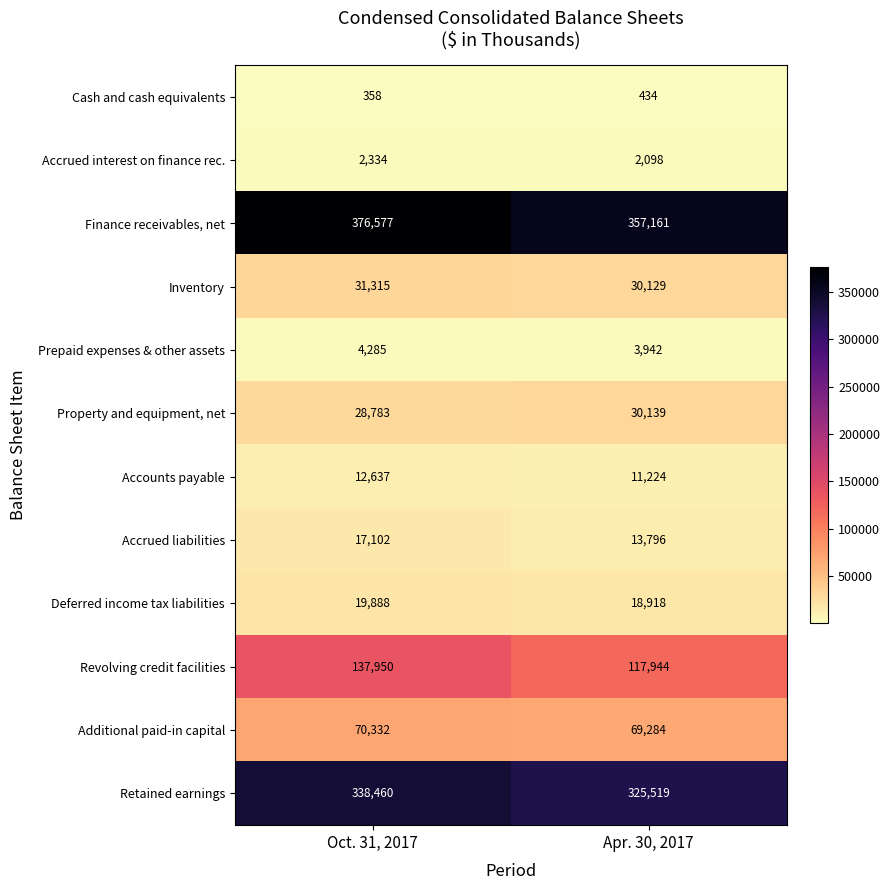

At which category does the chart reach its minimum across all series?

Oct. 31, 2017